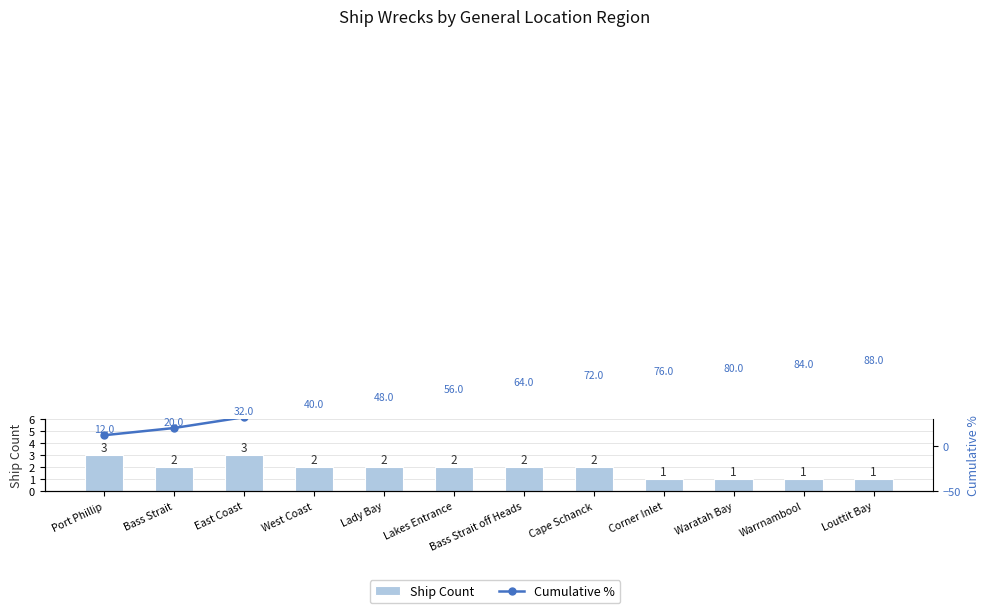

Is it true that Cumulative % equals 56 at Lakes Entrance?

True